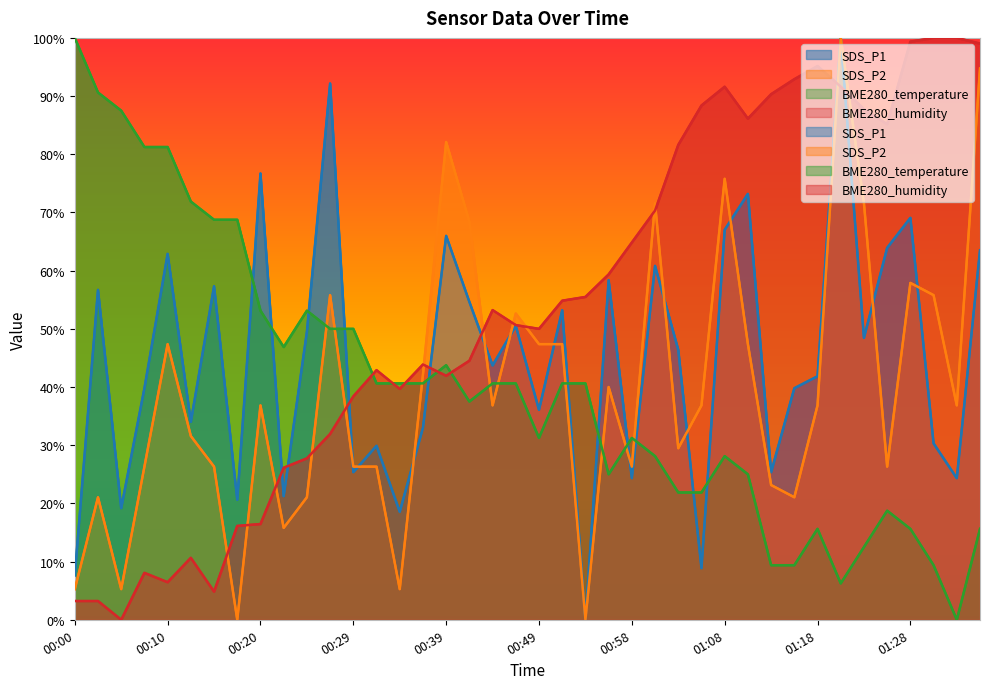

How many lines are shown in the chart?

4